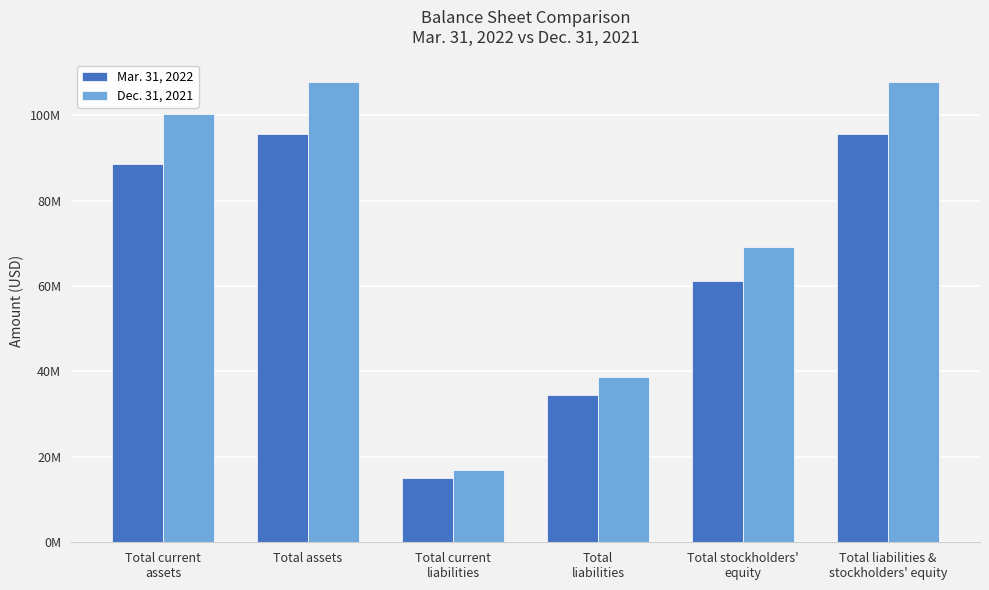

What is the difference between the second highest and second lowest values in the Mar. 31, 2022 series?

61155283